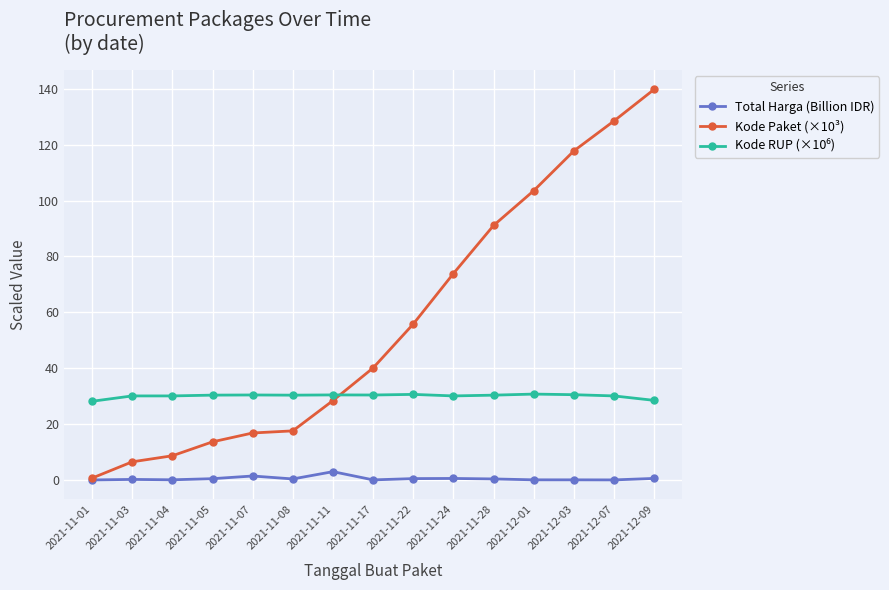

What is the label of the 9th point from the right?

2021-11-11